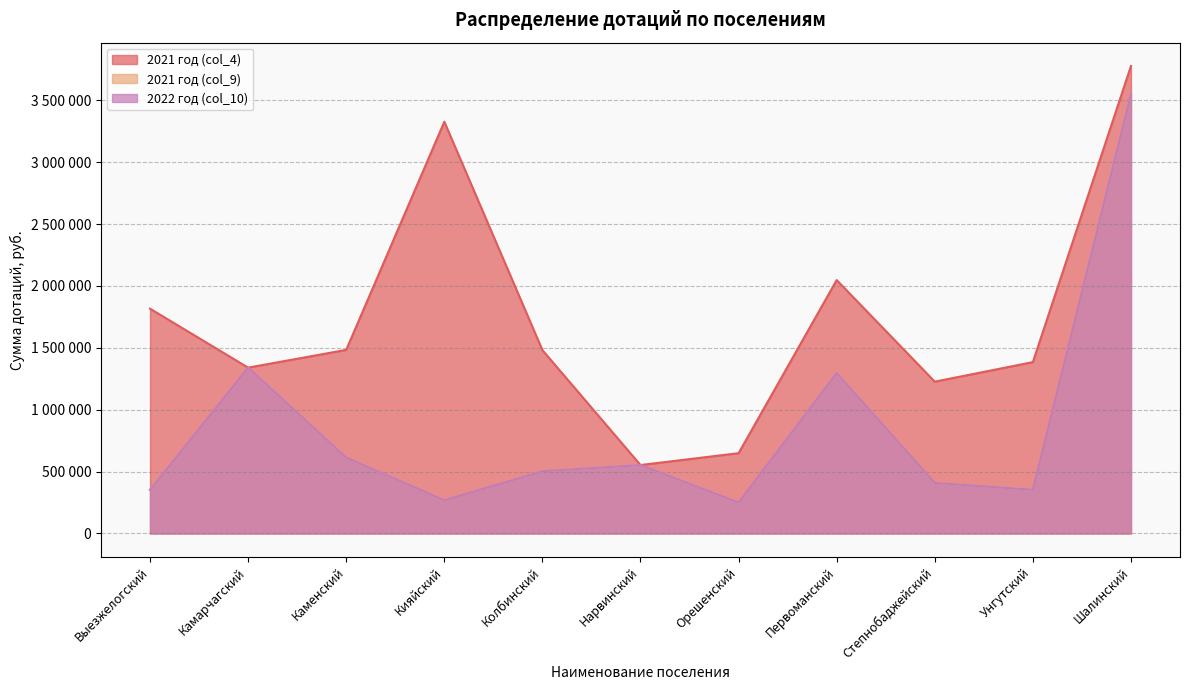

True or false: 2021 год (col_4) and 2022 год (col_10) cross at least once.

False